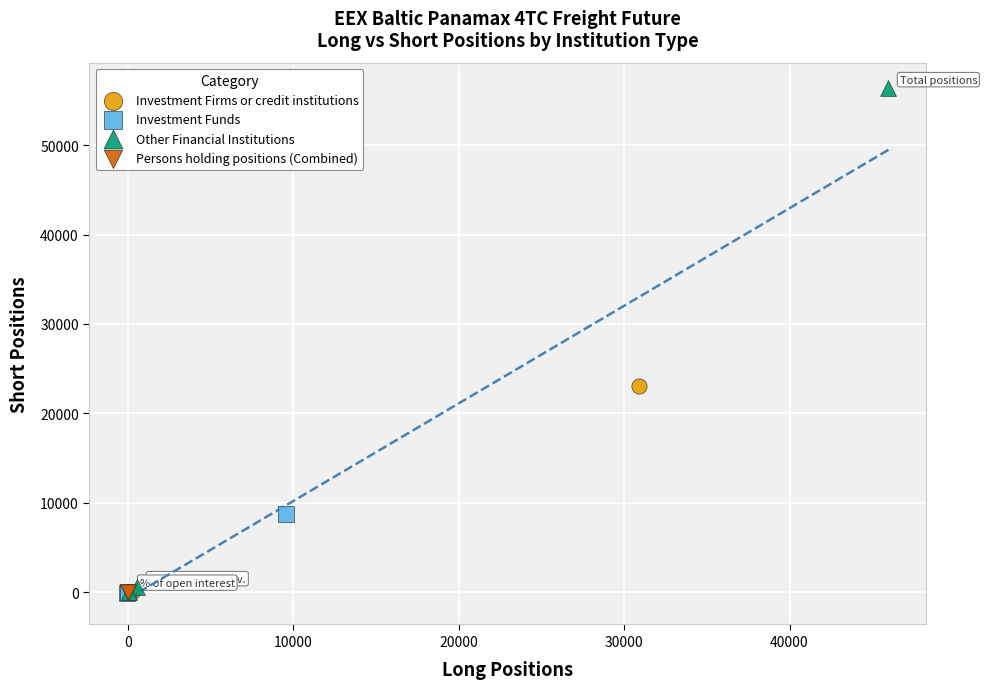

Which series contains the highest Y value?

Other Financial Institutions